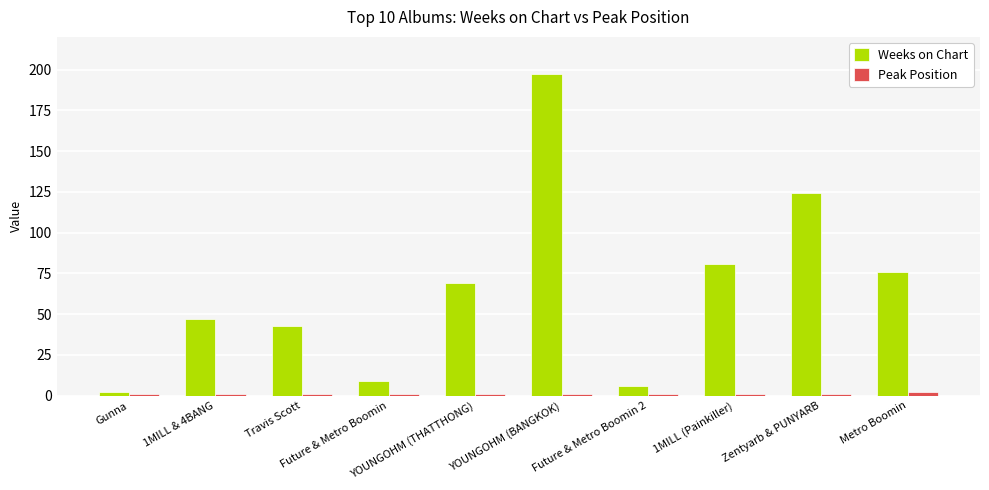

Which series has the largest total across all categories?

Weeks on Chart